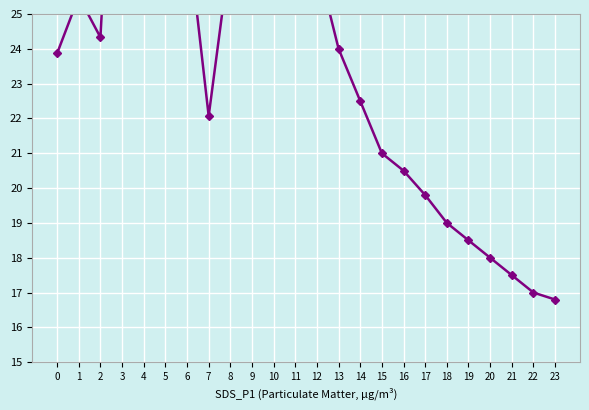

Reading left to right, extract all data points from this chart.

0=23.9	1=25.5	2=24.3	3=35.9	4=34.2	5=36.3	6=27.5	7=22.1	8=26.8	9=25.5	10=27.6	11=29.0	12=26.5	13=24.0	14=22.5	15=21.0	16=20.5	17=19.8	18=19.0	19=18.5	20=18.0	21=17.5	22=17.0	23=16.8